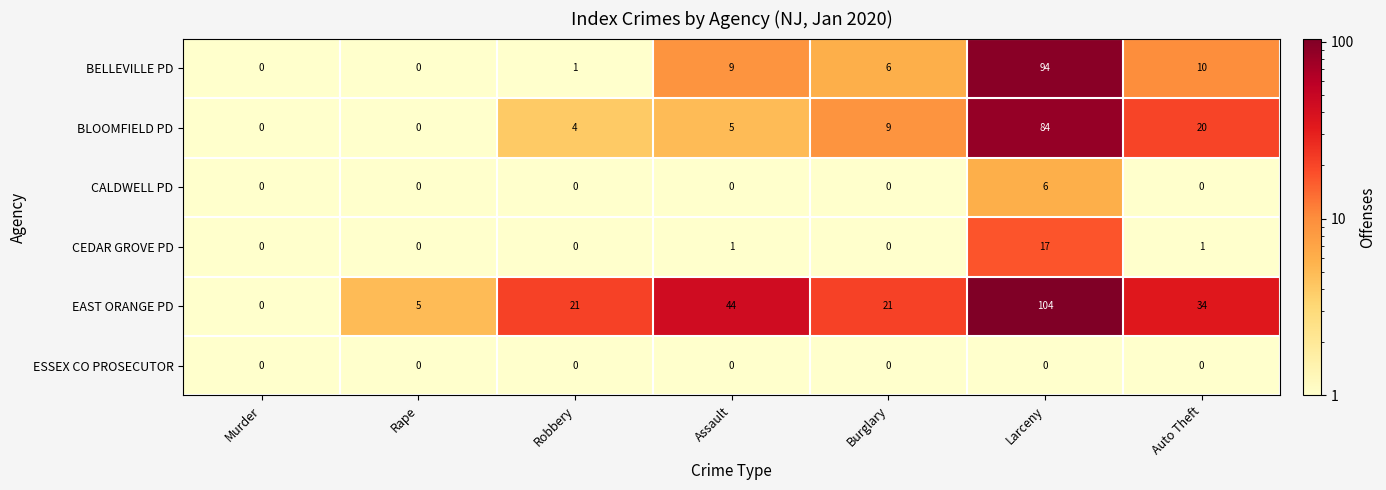

What is the average value of the BLOOMFIELD PD series?

17